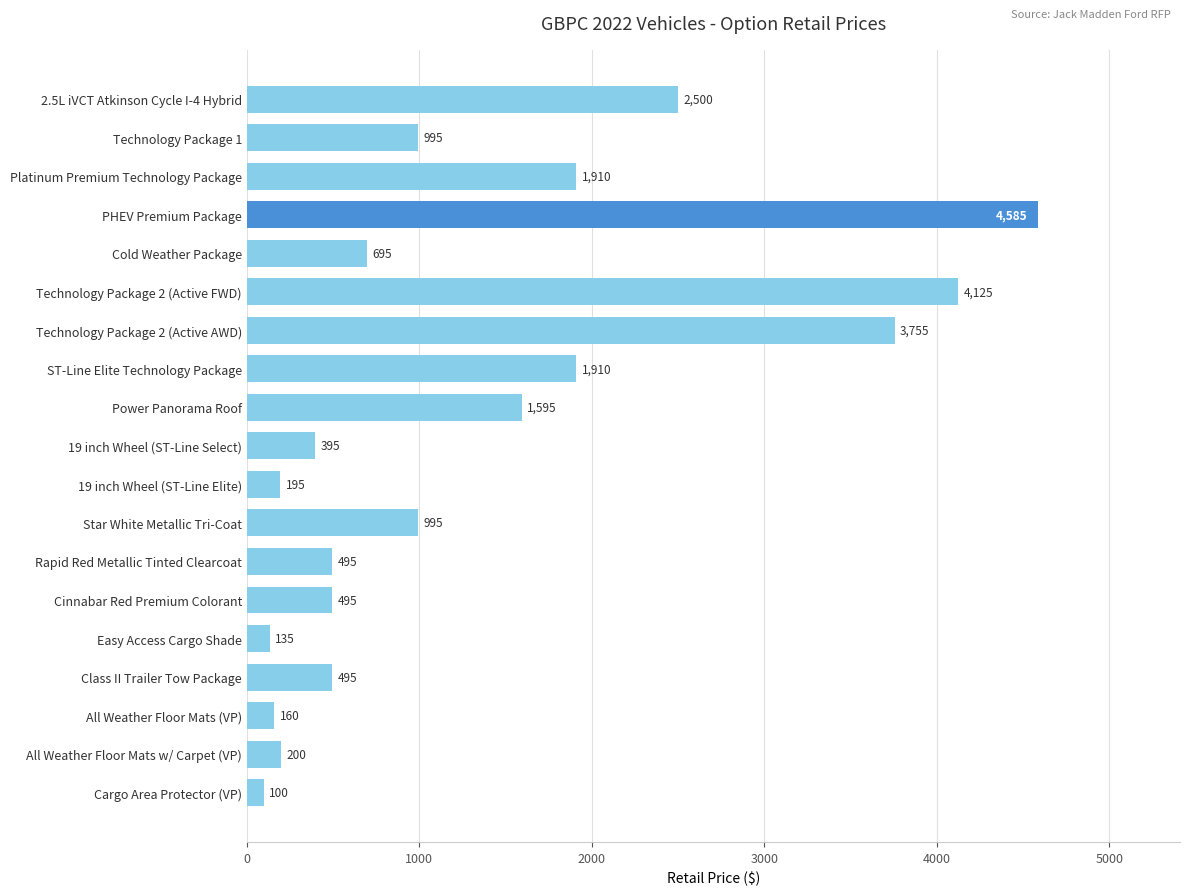

The chart shows a value of 349 at Power Panorama Roof. True or false?

False